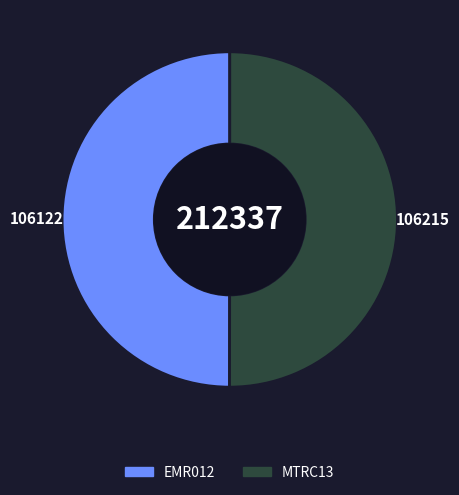

Do EMR012 and MTRC13 together represent more than half of the pie?

Yes